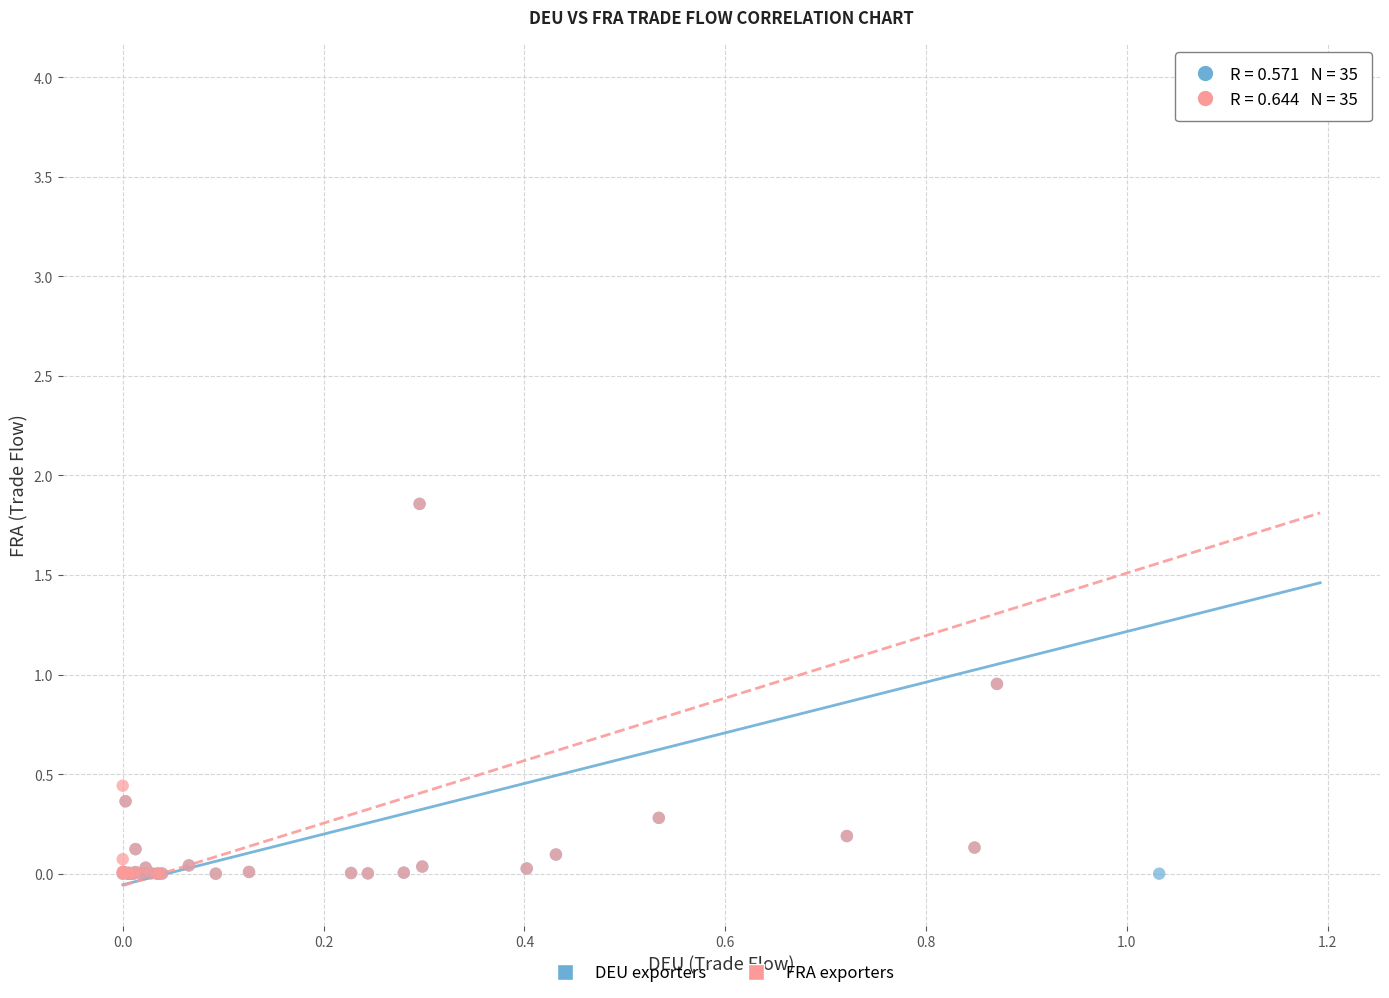

Which series has the widest spread of Y values?

DEU exporters